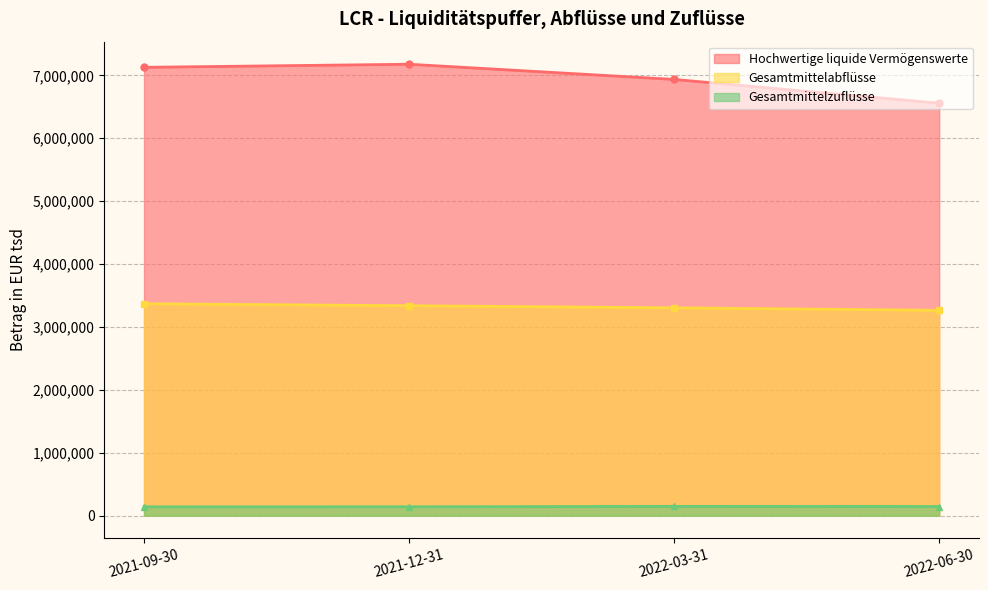

Which category has the highest value in the Hochwertige liquide Vermögenswerte series?

2021-12-31